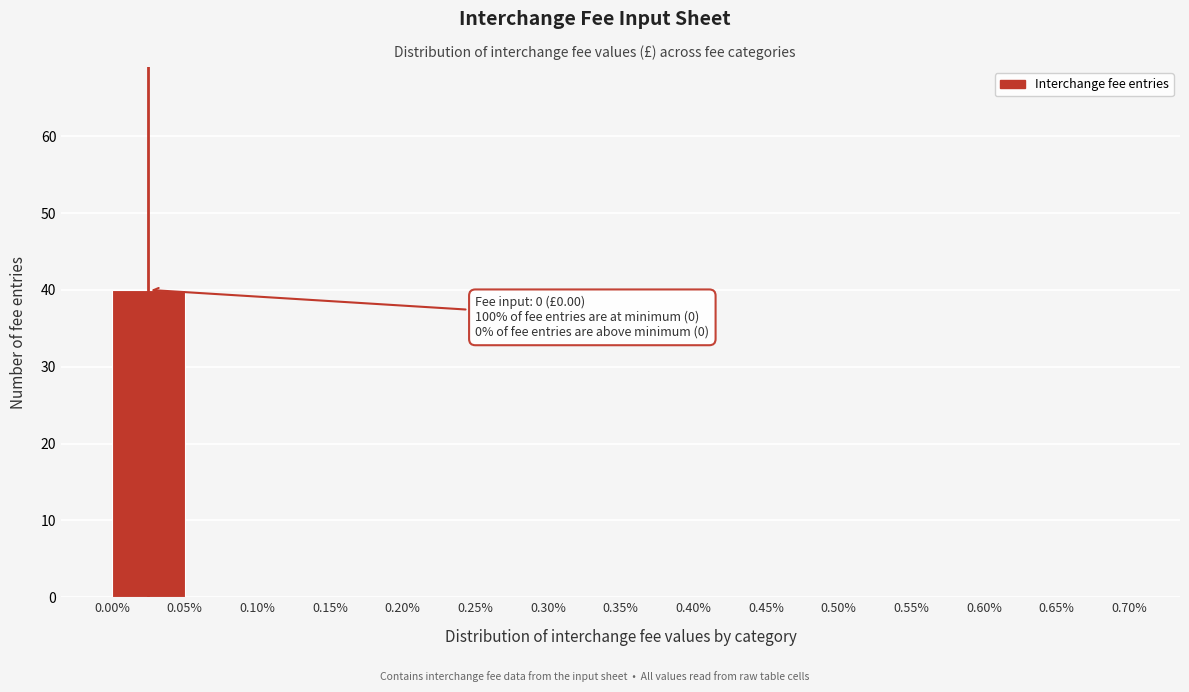

Which range on the x-axis has the tallest bar?

0.00% to 0.05%